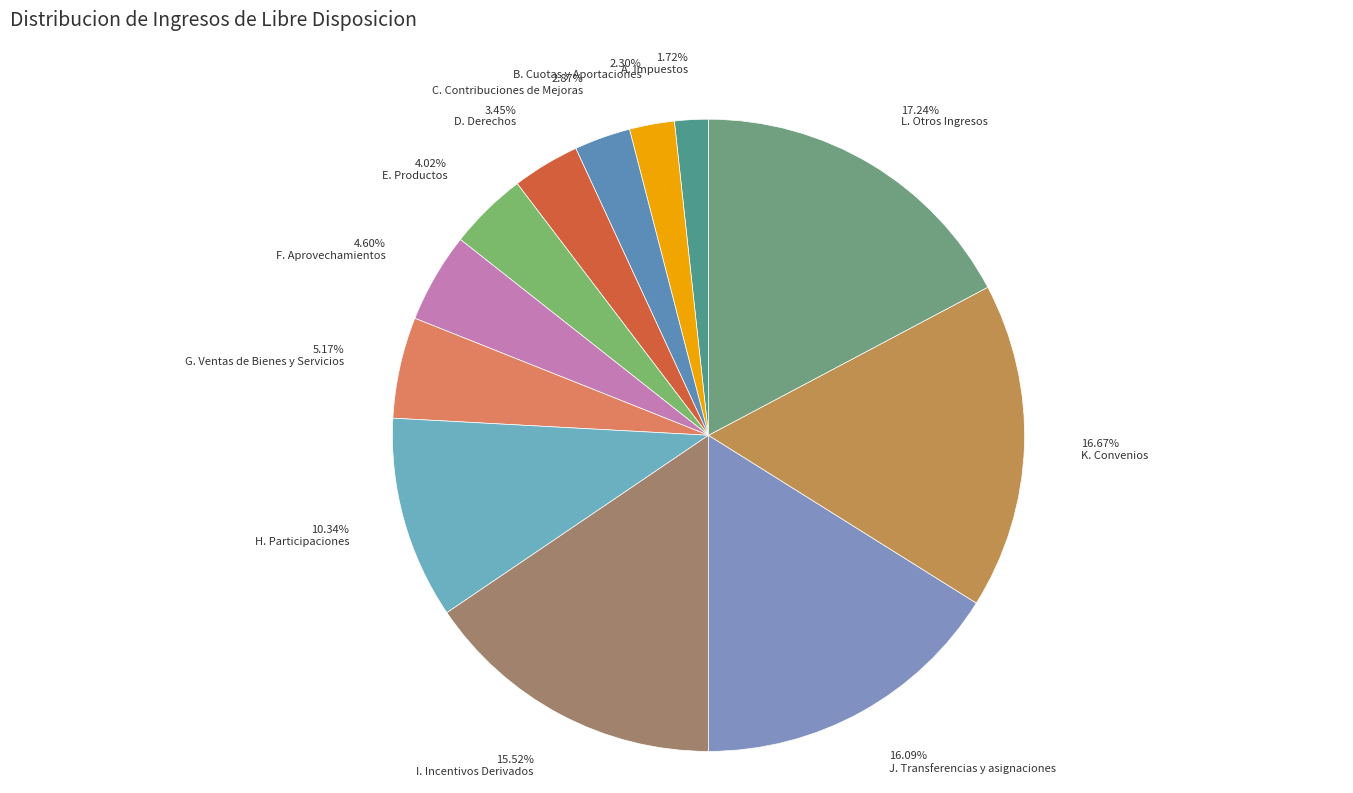

How many slices are in this pie chart?

12